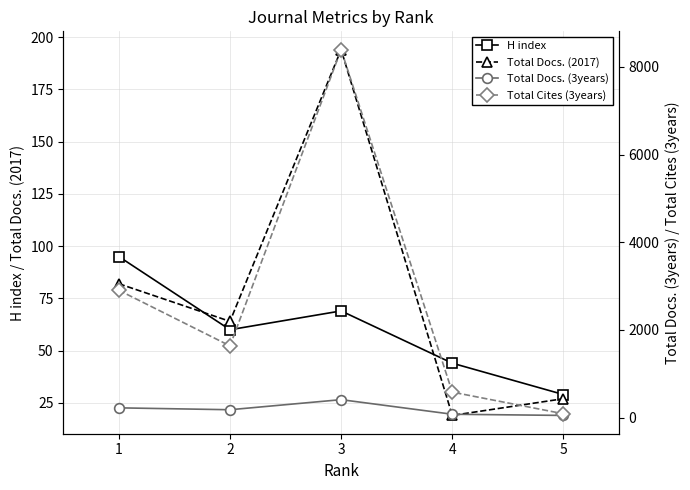

Which series has the largest total across all categories?

Total Cites (3years)